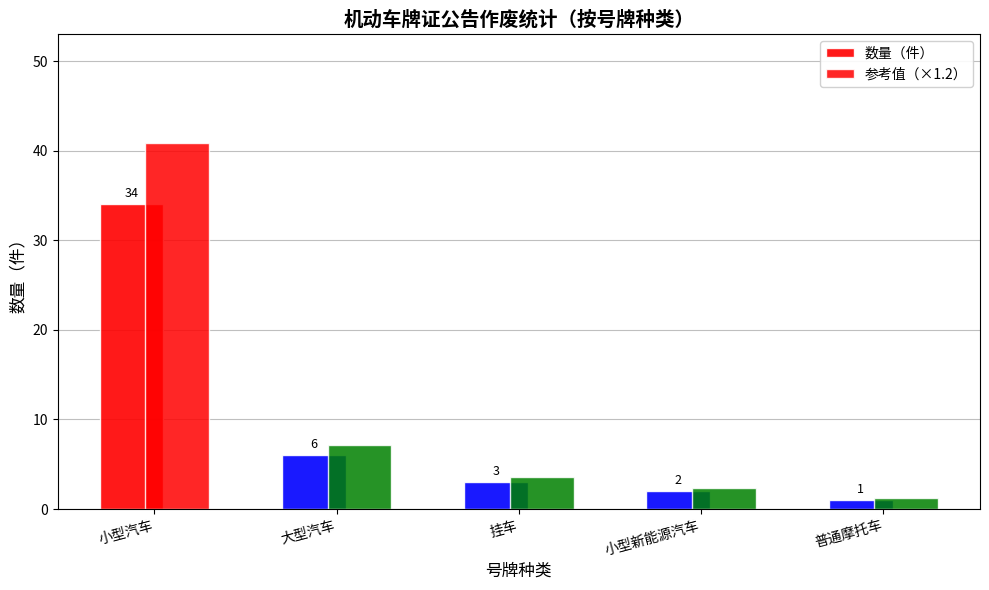

What position from the right is 挂车?

3